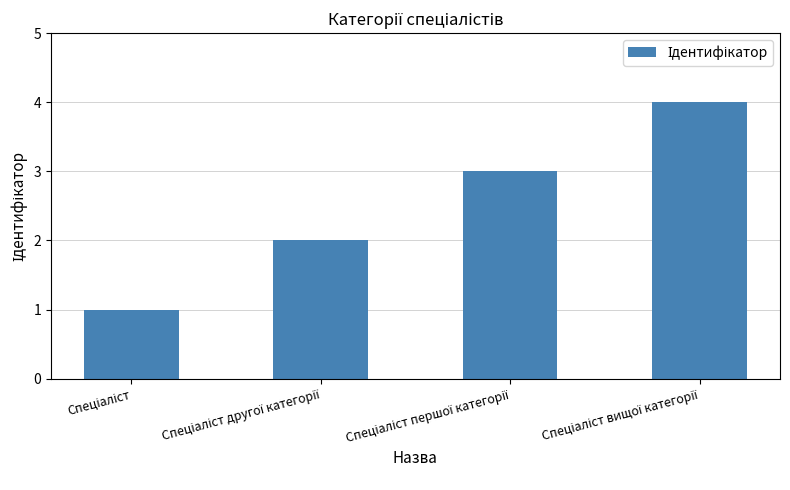

What is the sum of all values?

10